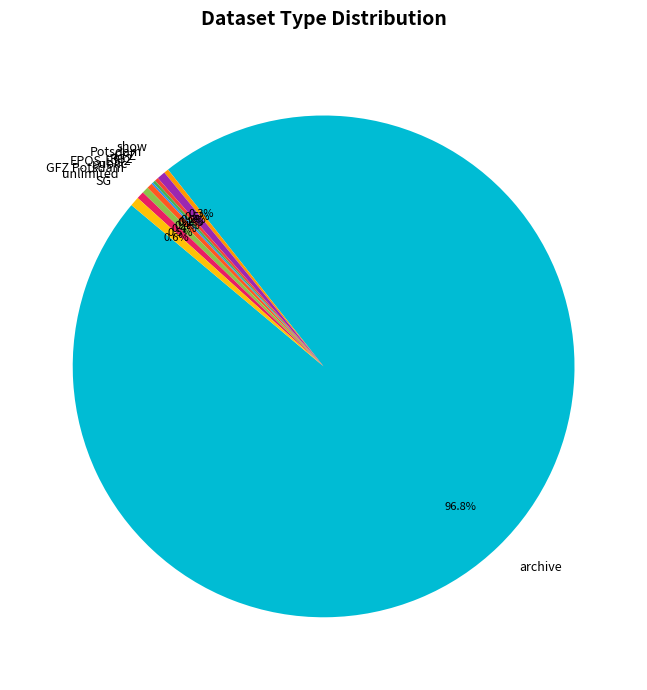

Is there any slice that represents more than half of the pie?

Yes